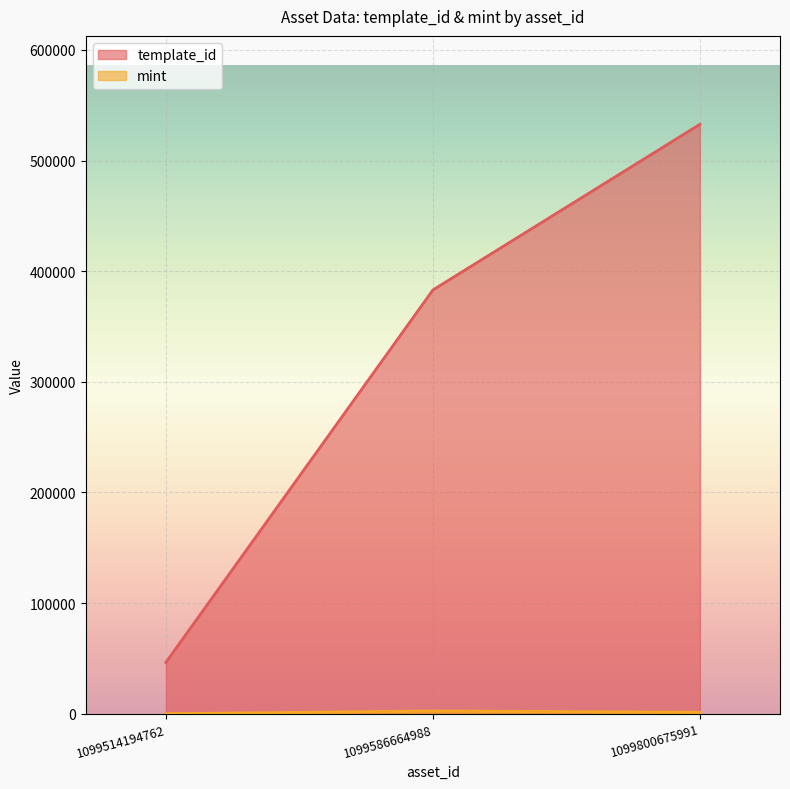

Is it true that mint equals 10 at 1099514194762?

False